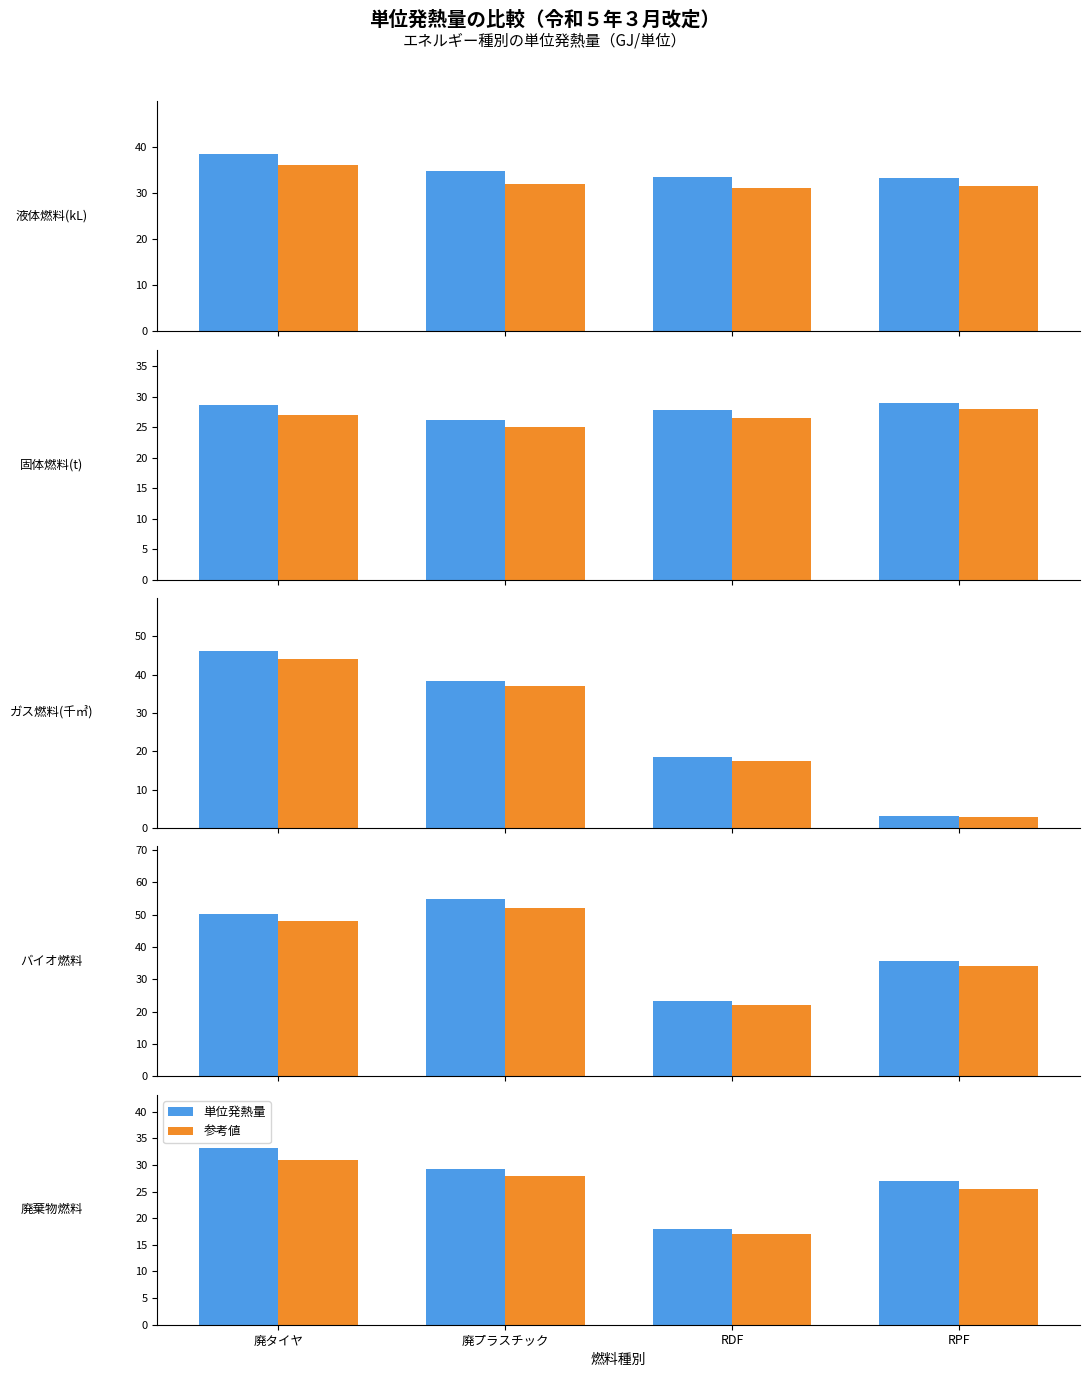

What is the difference between the highest and lowest values at 廃プラスチック?

1.3